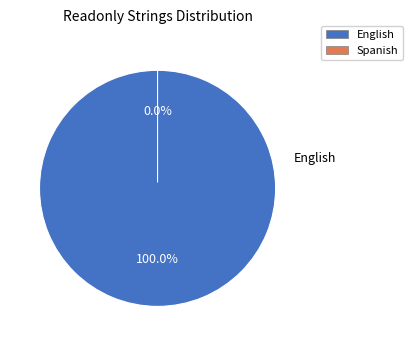

How many slices are in this pie chart?

2